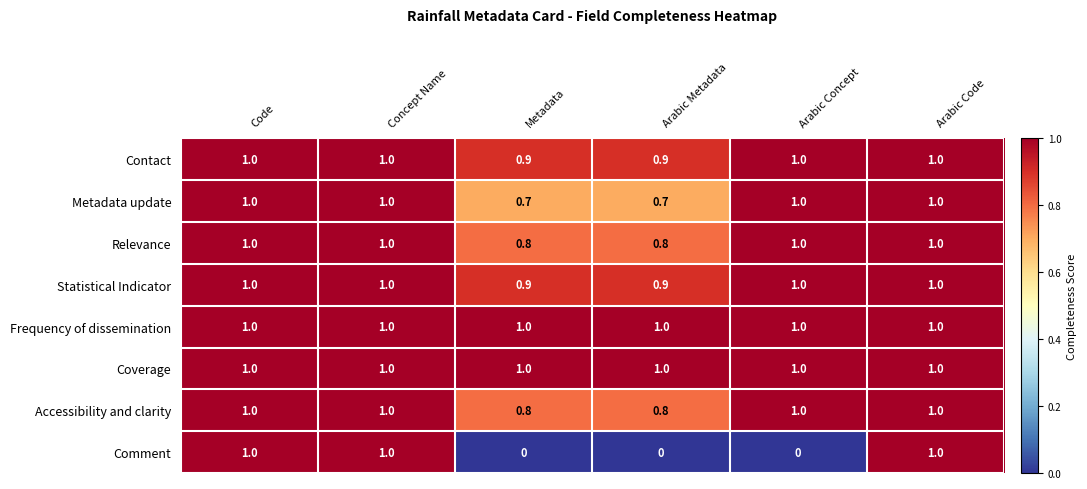

Which series has the widest spread of values?

Comment